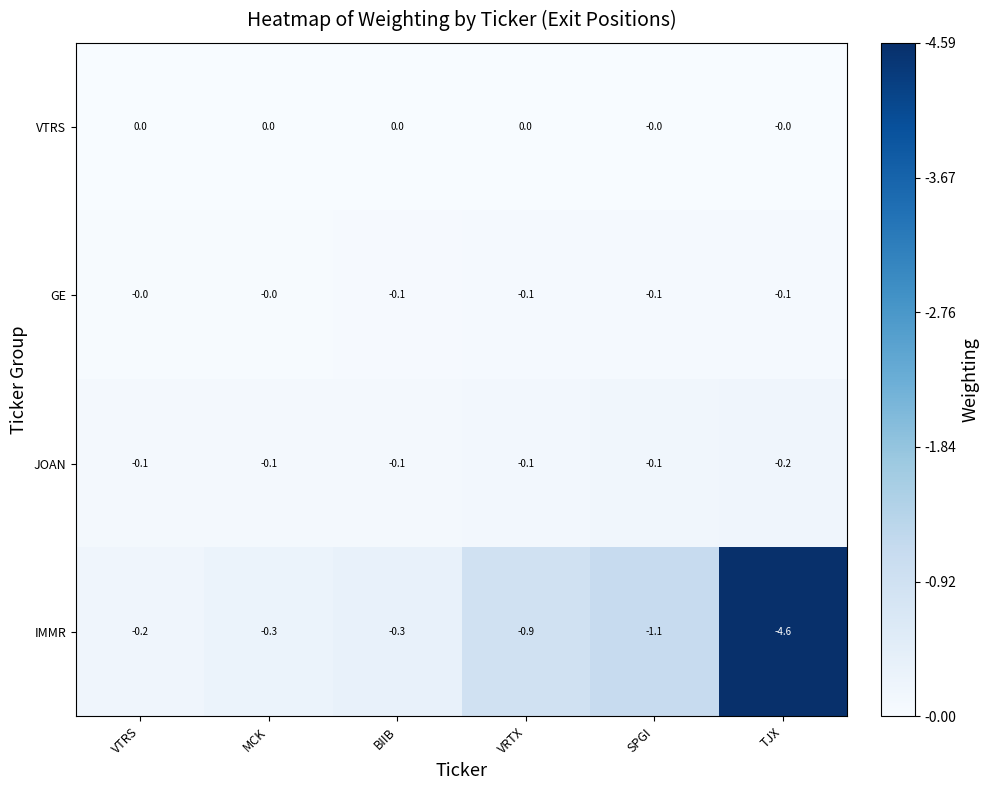

How many series are shown in this chart?

4